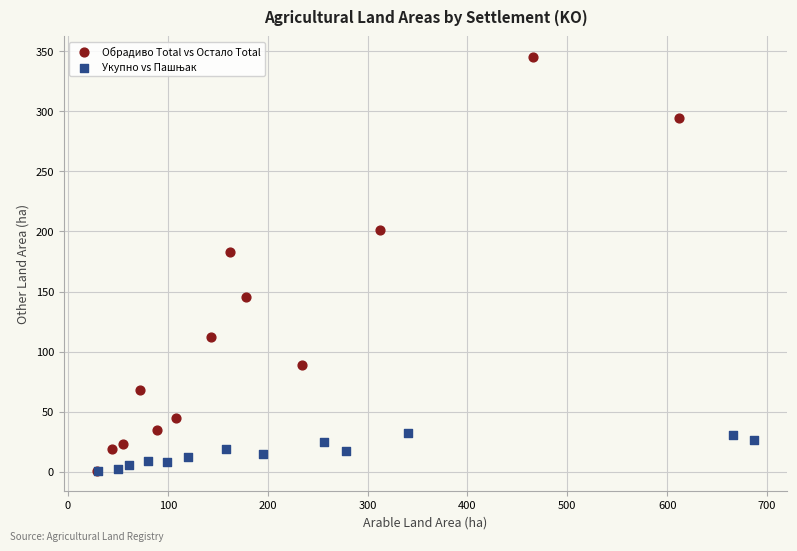

Which series contains the highest Y value?

Обрадиво Total vs Остало Total